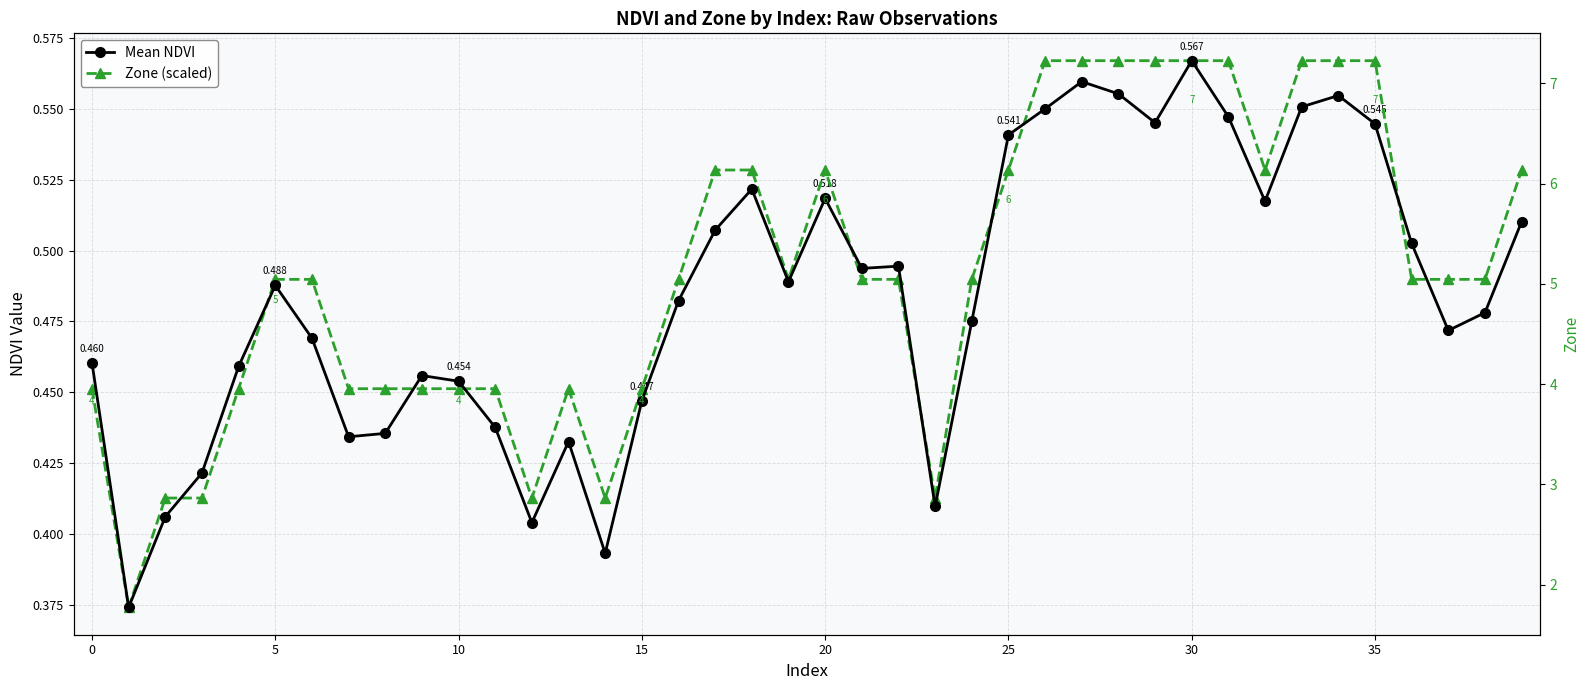

How many times do Mean NDVI and Zone (scaled) cross each other?

10